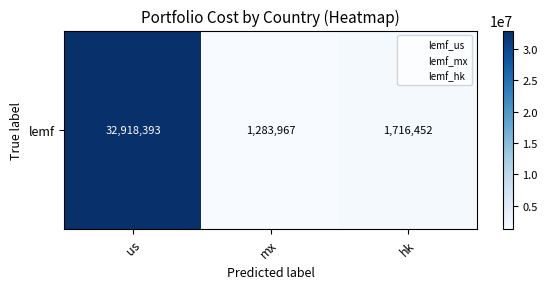

Reading left to right, extract all data points from this chart.

us=32918393.3	mx=1283967.2	hk=1716452.2